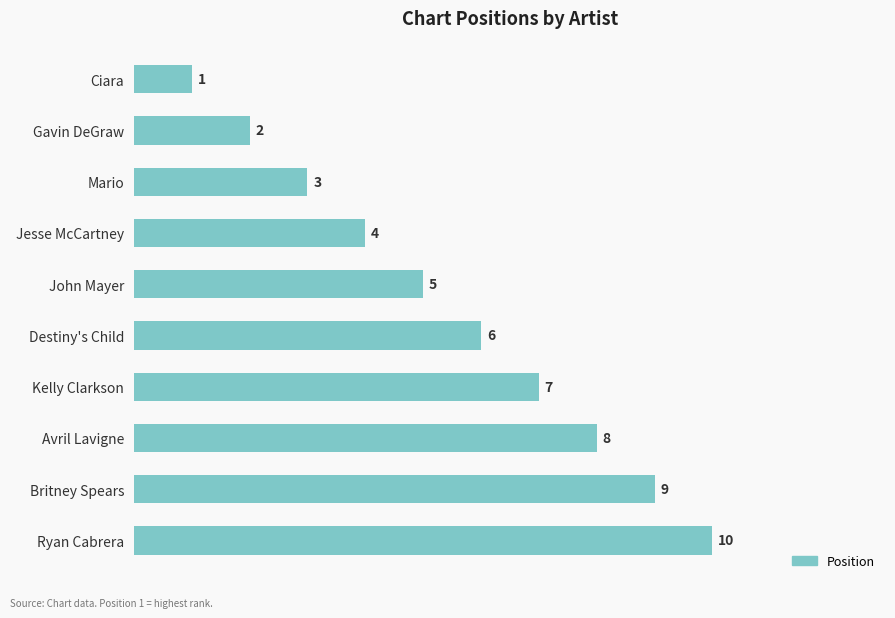

Does the chart contain any negative values?

No